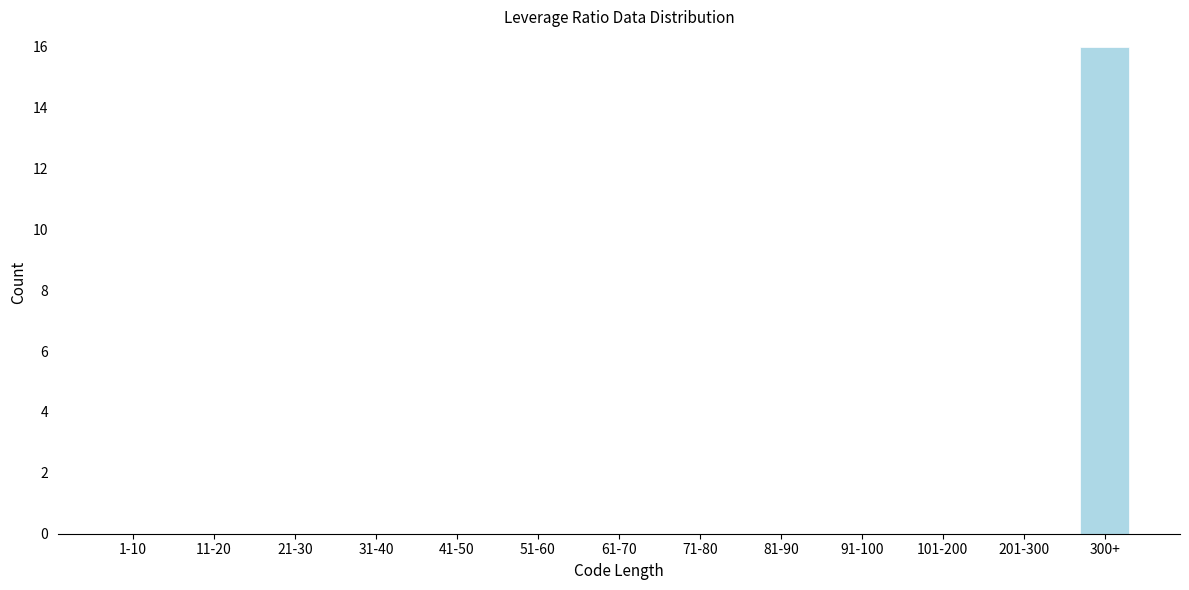

Reading left to right, transcribe all the data shown in this chart.

1-10=0	11-20=0	21-30=0	31-40=0	41-50=0	51-60=0	61-70=0	71-80=0	81-90=0	91-100=0	101-200=0	201-300=0	300+=16